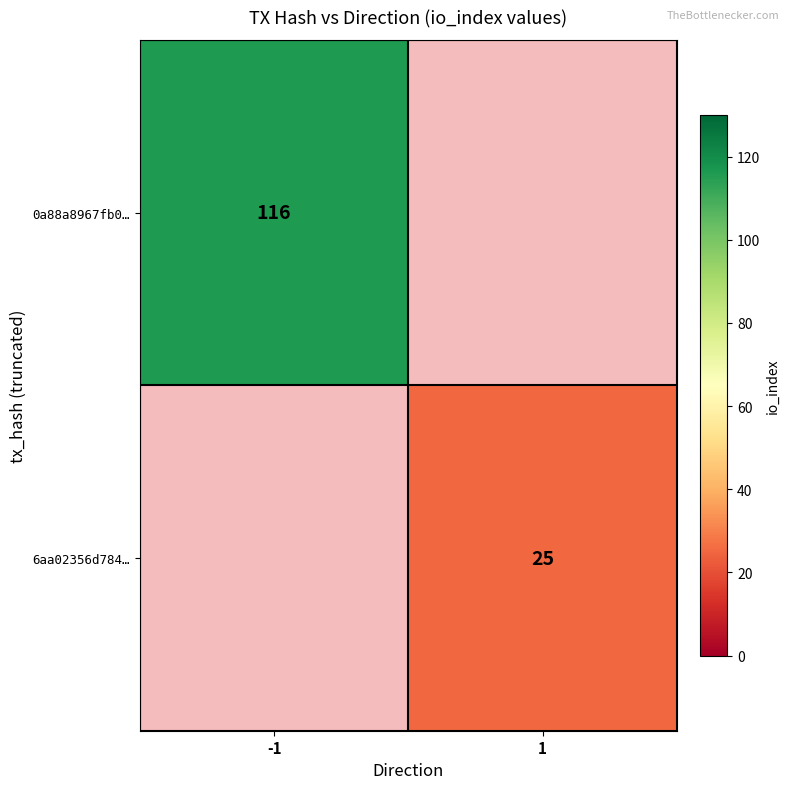

What is the smallest value displayed?

25.0